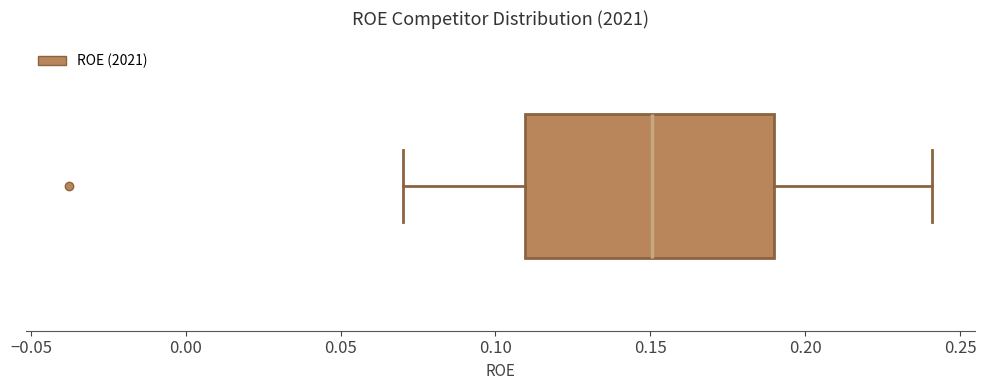

Where does the right whisker of the box end on the x-axis? The values are not printed on the chart, so give them approximately, as read against the axis.

0.24